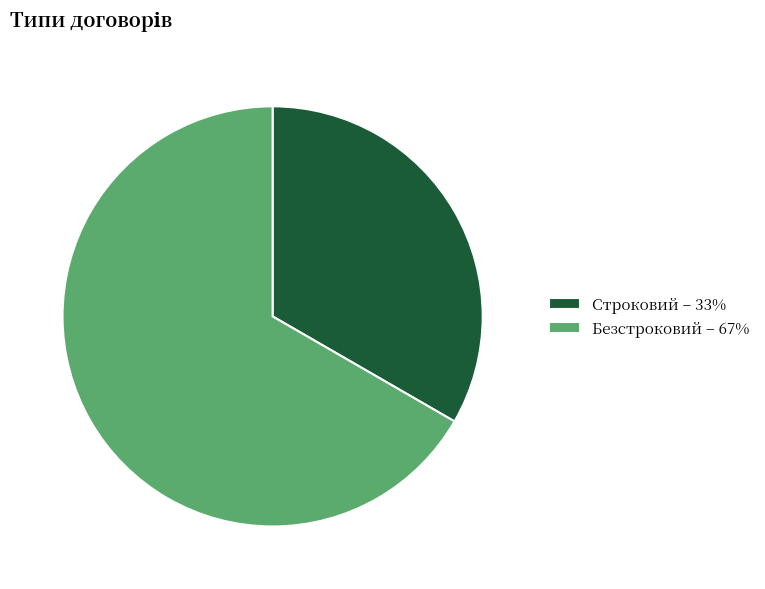

Do Строковий – 33% and Безстроковий – 67% together represent more than half of the pie?

Yes